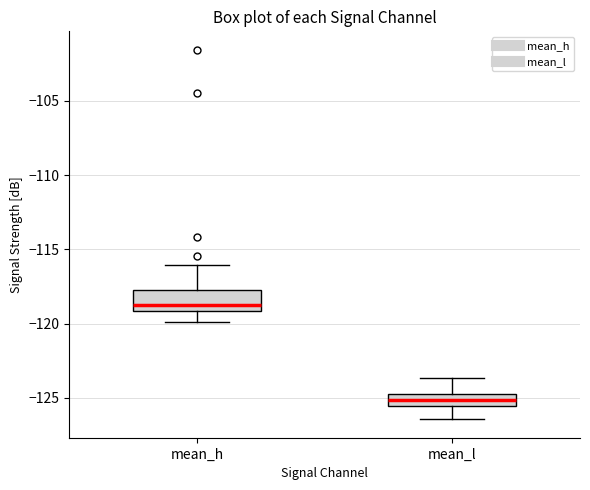

Reading left to right, read every box against the y-axis: the position of its median line, the range the box covers, and the ends of its whiskers. The values are not printed on the chart, so give them approximately, as read against the axis.

mean_h: median -118.5, box -119.0 to -117.5, whiskers -120.0 to -116.0
mean_l: median -125.0, box -125.5 to -124.5, whiskers -126.5 to -123.5